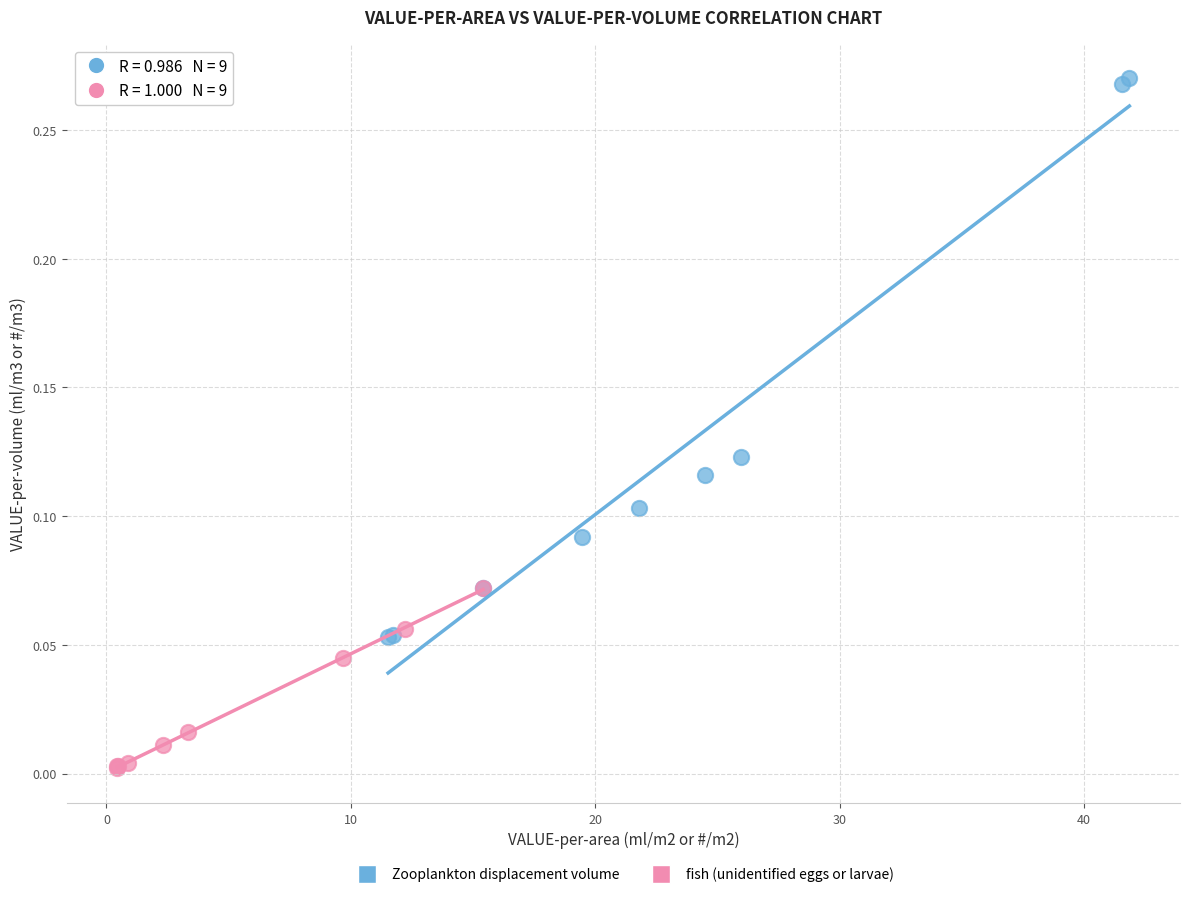

What are all the series names shown in the legend?

Zooplankton displacement volume, fish (unidentified eggs or larvae)